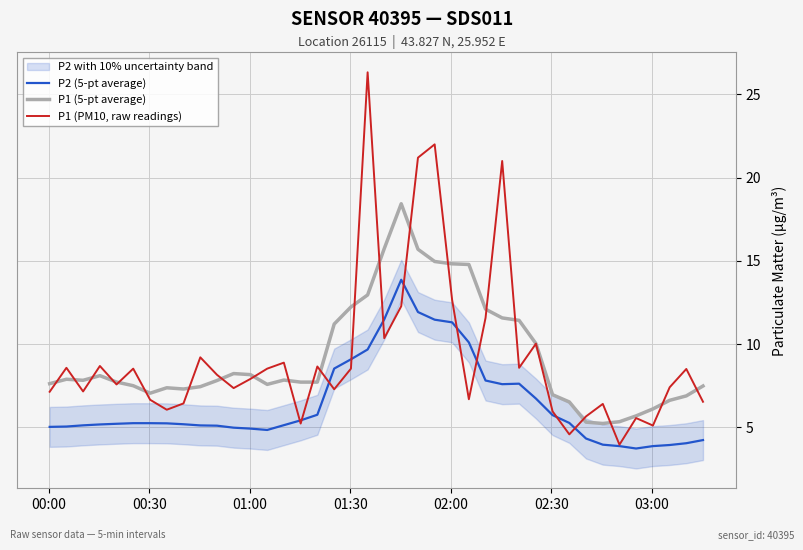

True or false: P2 (5-pt average) and P1 (5-pt average) intersect in this chart.

False